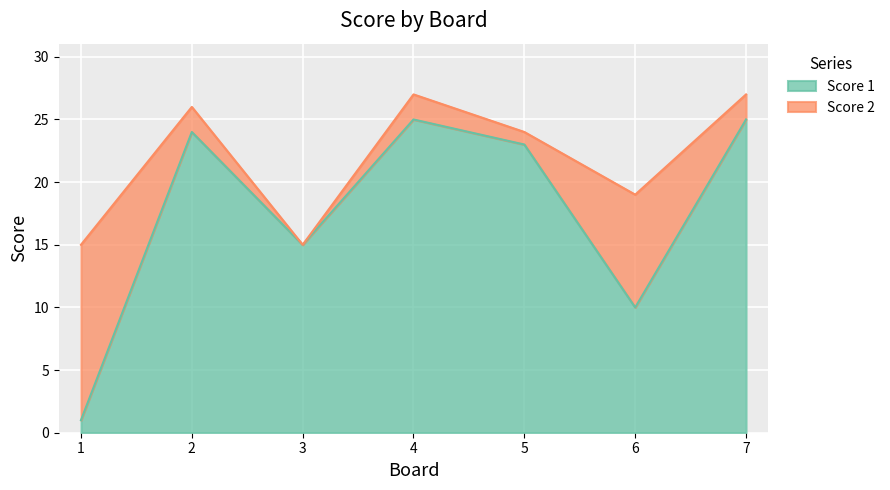

Rank the categories by value from highest to lowest.

4, 7, 2, 5, 3, 6, 1